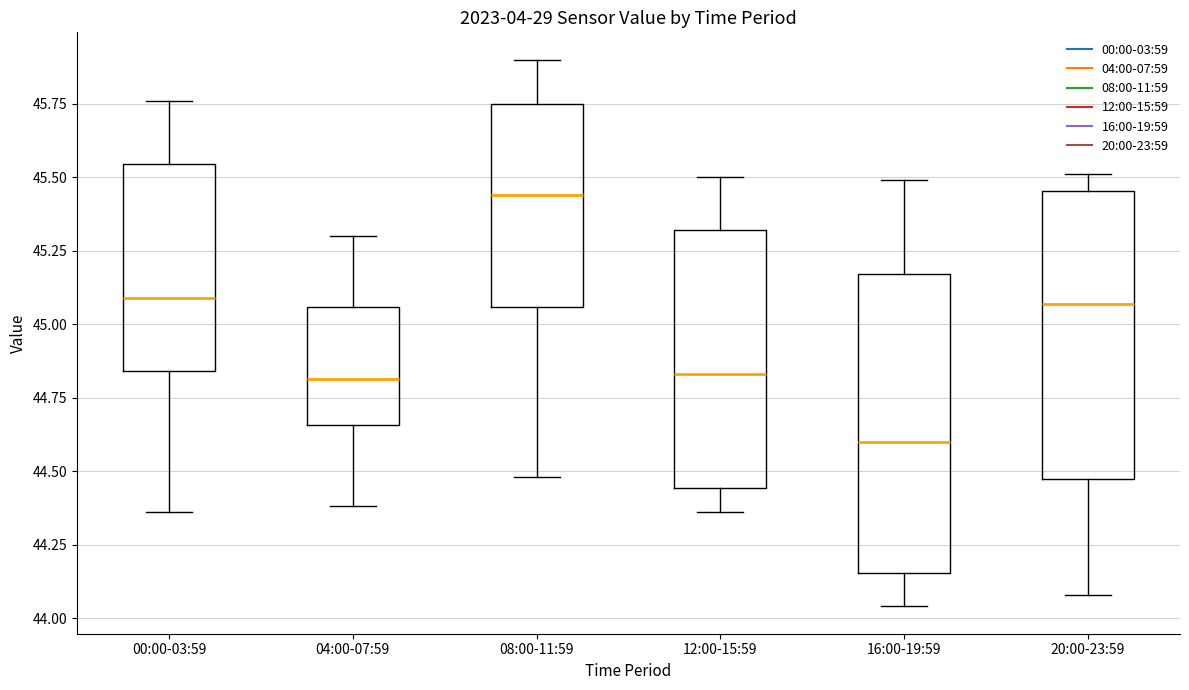

Reading left to right, transcribe this box plot: for each box, give where its median line is, the range the box spans, and where its two whiskers end, as read against the y-axis. The values are not printed on the chart, so give them approximately, as read against the axis.

00:00-03:59: median 45.10, box 44.85 to 45.55, whiskers 44.35 to 45.75
04:00-07:59: median 44.80, box 44.65 to 45.05, whiskers 44.40 to 45.30
08:00-11:59: median 45.45, box 45.05 to 45.75, whiskers 44.50 to 45.90
12:00-15:59: median 44.85, box 44.45 to 45.30, whiskers 44.35 to 45.50
16:00-19:59: median 44.60, box 44.15 to 45.15, whiskers 44.05 to 45.50
20:00-23:59: median 45.05, box 44.50 to 45.45, whiskers 44.10 to 45.50